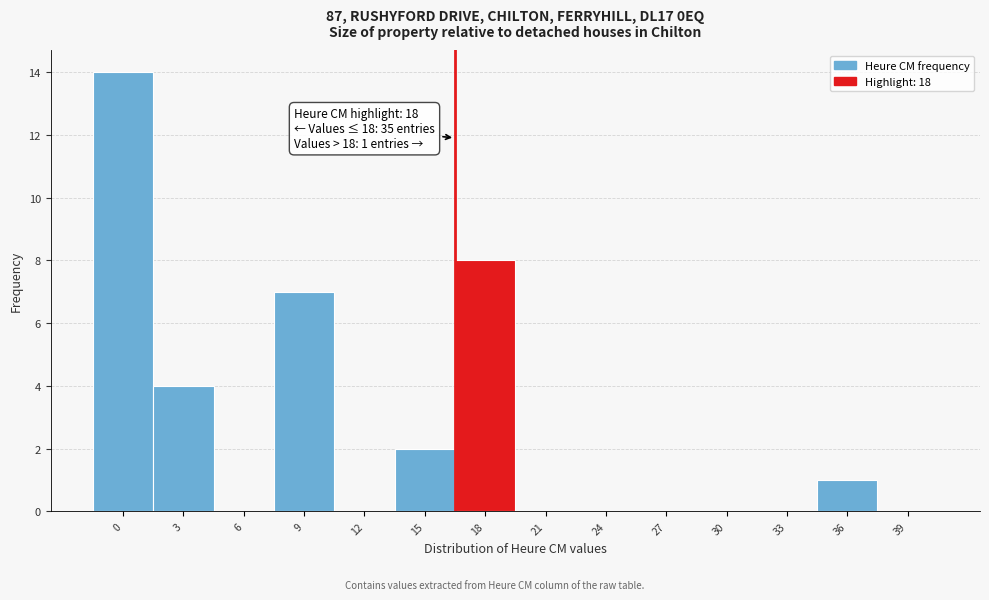

Reading left to right, what are all the values shown in this chart?

0=14	3=4	6=0	9=7	12=0	15=2	18=8	21=0	24=0	27=0	30=0	33=0	36=1	39=0